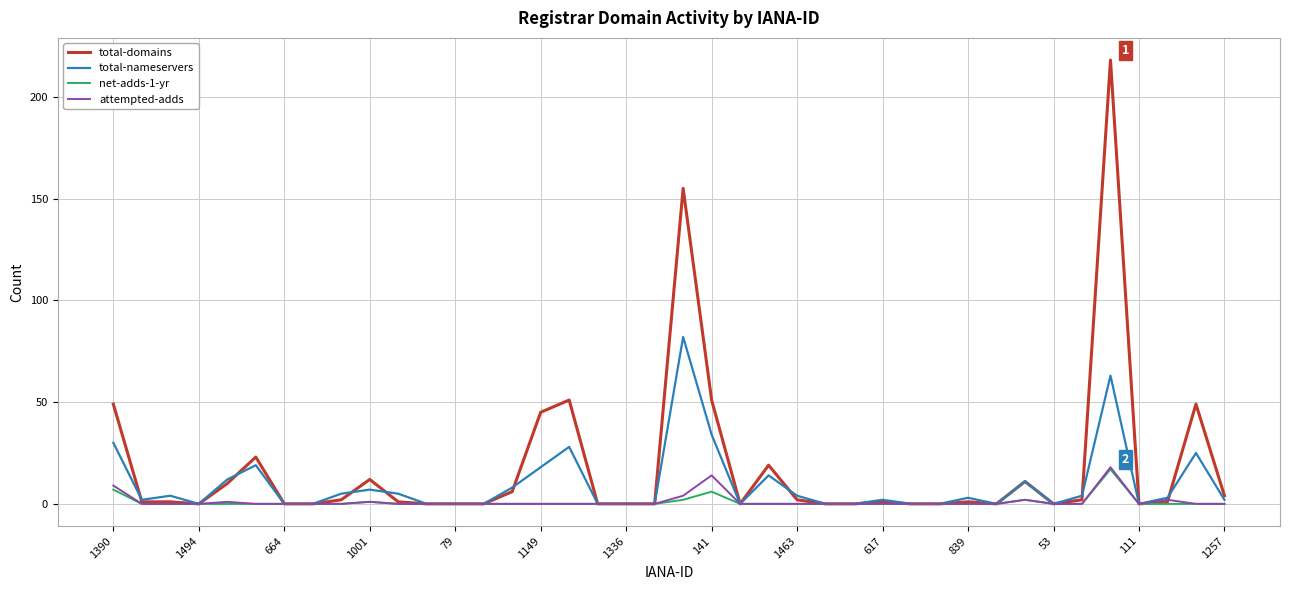

Reading left to right, what are all the values shown in this chart?

total-domains: 49	1	1	0	10	23	0	0	2	12	1	0	0	0	6	45	51	0	0	0	155	51	0	19	2	0	0	1	0	0	1	0	11	0	2	218	0	1	49	4
total-nameservers: 30	2	4	0	12	19	0	0	5	7	5	0	0	0	8	18	28	0	0	0	82	34	0	14	4	0	0	2	0	0	3	0	11	0	4	63	0	3	25	2
net-adds-1-yr: 7	0	0	0	0	0	0	0	0	1	0	0	0	0	0	0	0	0	0	0	2	6	0	0	0	0	0	0	0	0	0	0	2	0	0	17	0	0	0	0
attempted-adds: 9	0	0	0	1	0	0	0	0	1	0	0	0	0	0	0	0	0	0	0	4	14	0	0	0	0	0	0	0	0	0	0	2	0	0	18	0	2	0	0